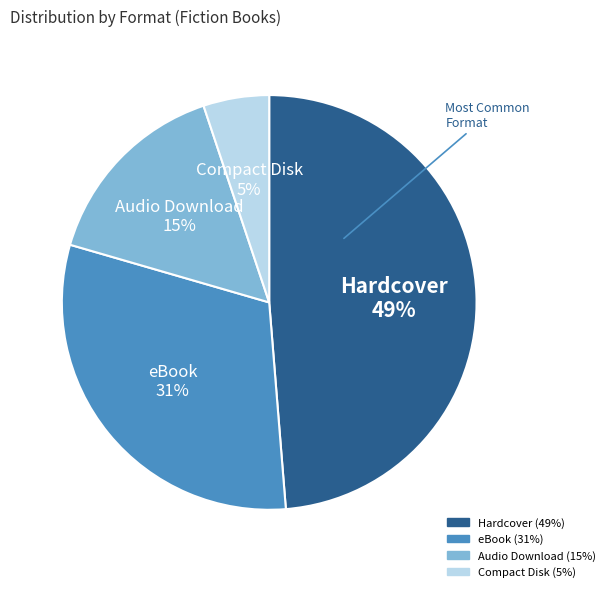

Combined, do Hardcover and eBook account for over 50%?

Yes